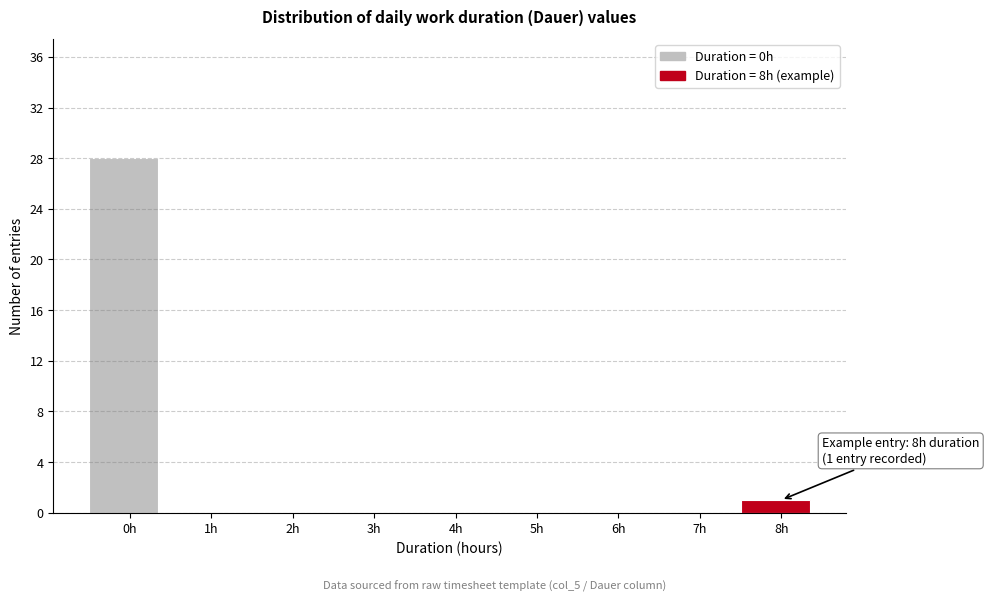

Reading right to left, extract all data points from this chart.

8h=1	7h=0	6h=0	5h=0	4h=0	3h=0	2h=0	1h=0	0h=28